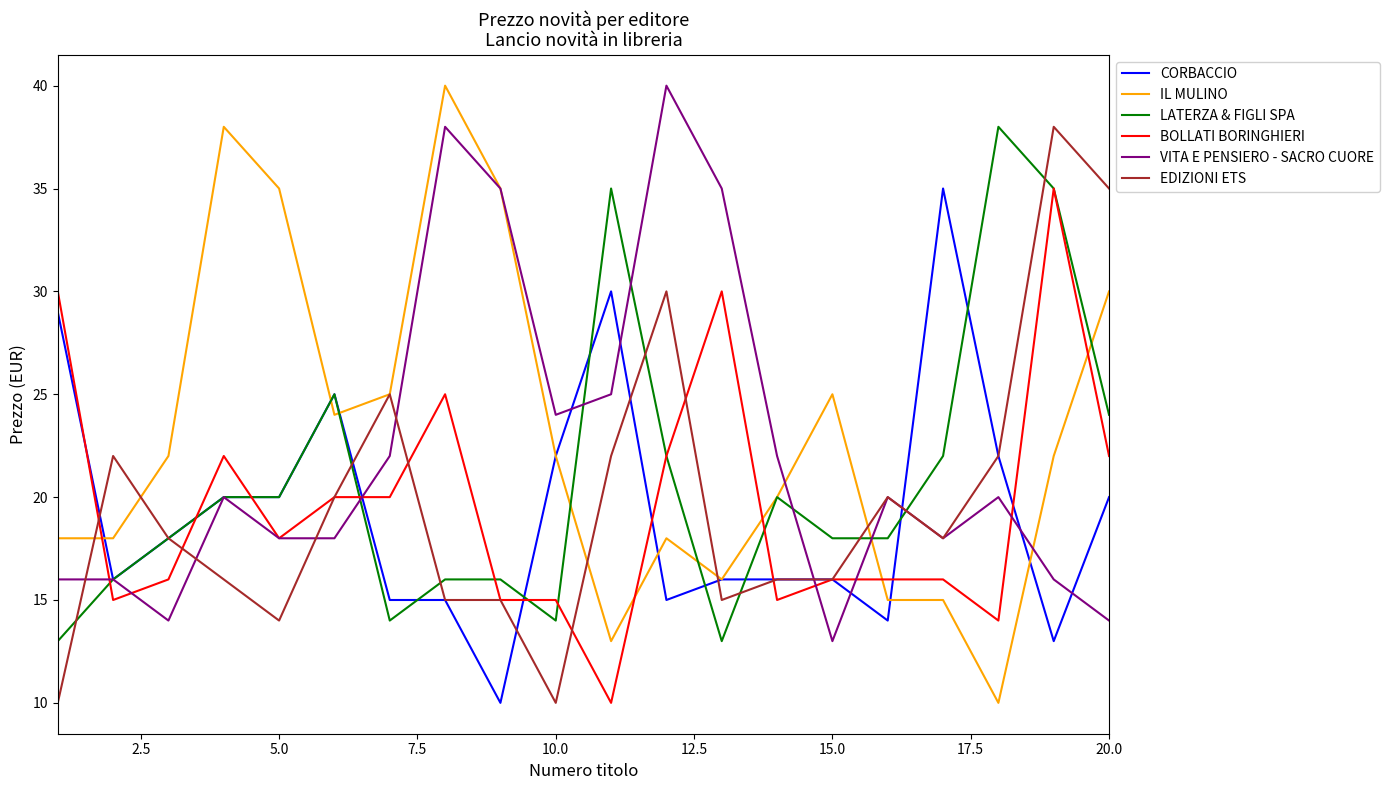

What is the smallest value displayed?

10